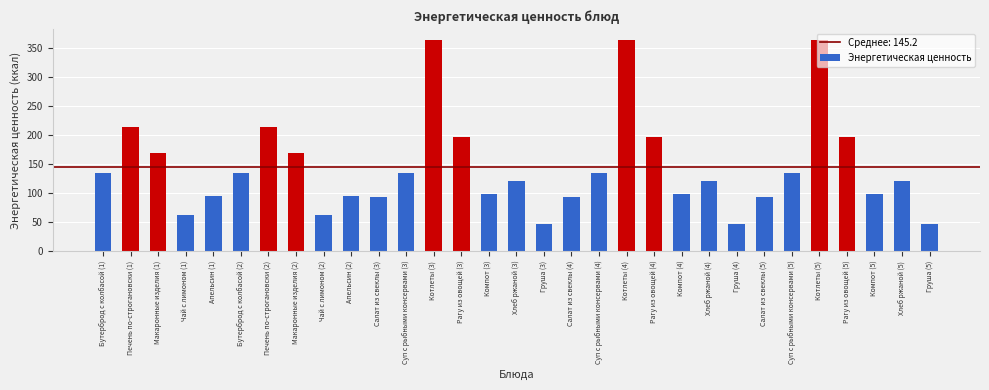

What is the value of the 11th bar from the left?

92.8